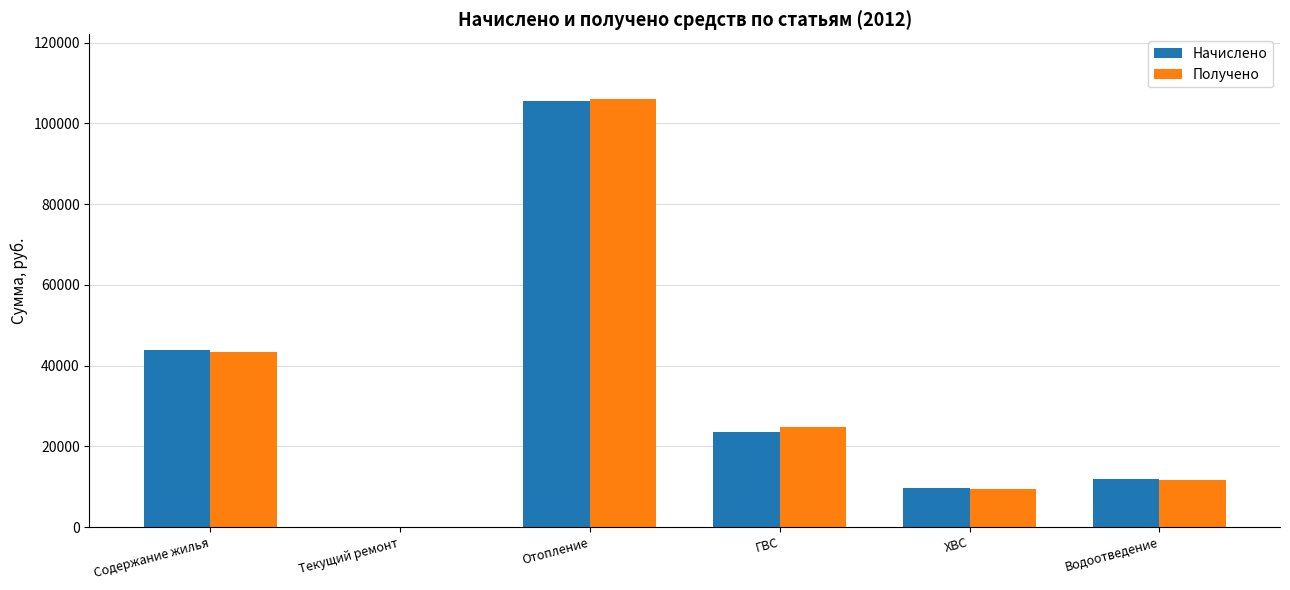

What are all the series names shown in the legend?

Начислено, Получено